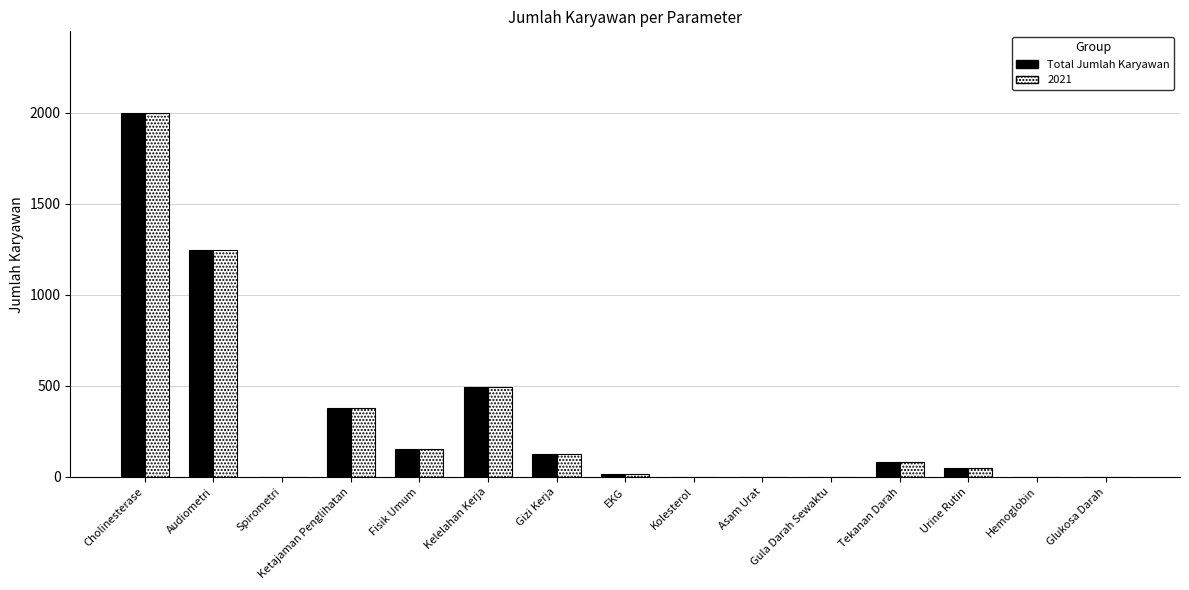

True or false: Total Jumlah Karyawan has a value of 623 at Glukosa Darah.

False